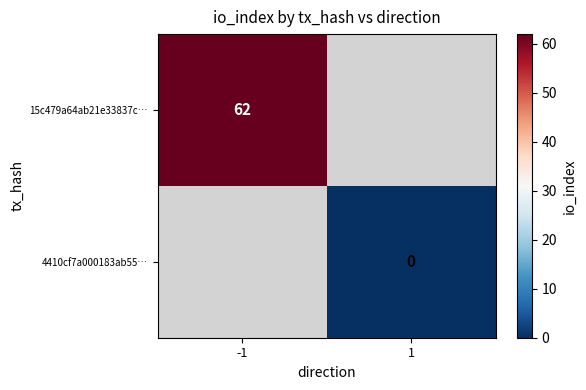

True or false: 15c479a64ab21e33837c… has a value of 25 at -1.

False